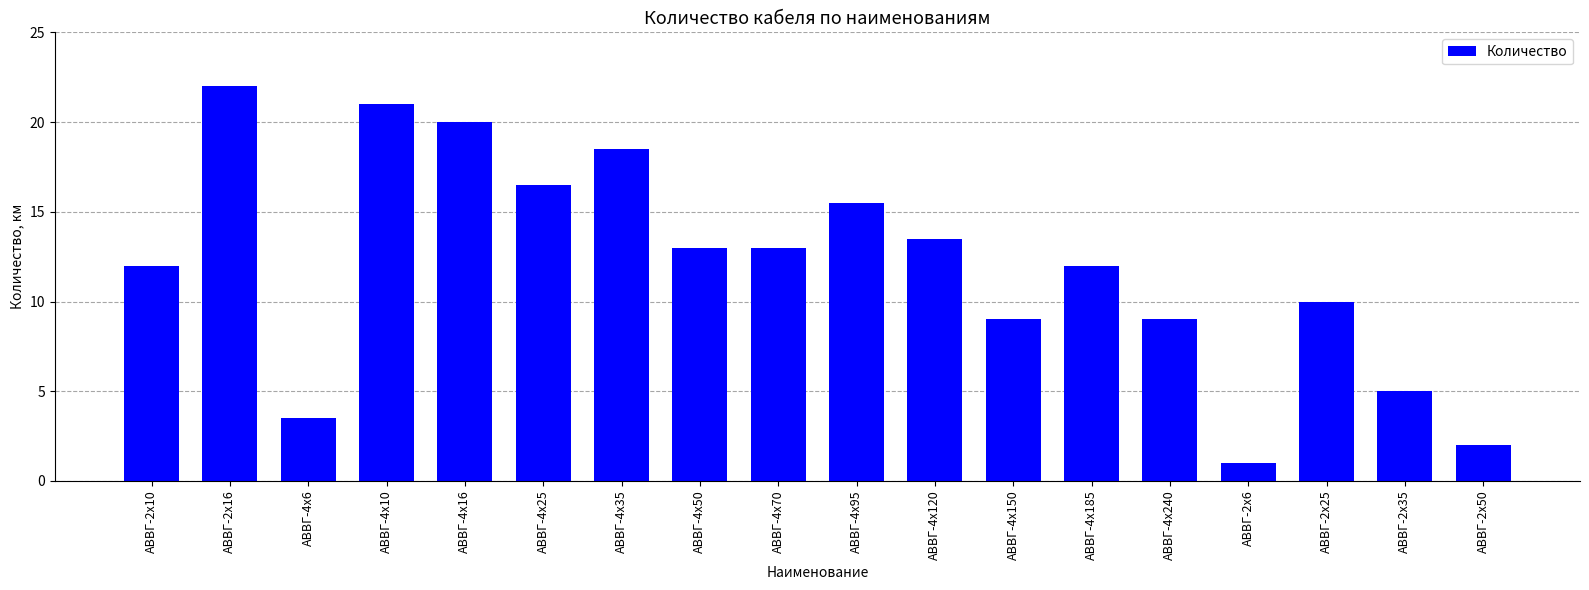

Reading left to right, transcribe all the data shown in this chart.

12.0	22.0	3.5	21.0	20.0	16.5	18.5	13.0	13.0	15.5	13.5	9.0	12.0	9.0	1.0	10.0	5.0	2.0